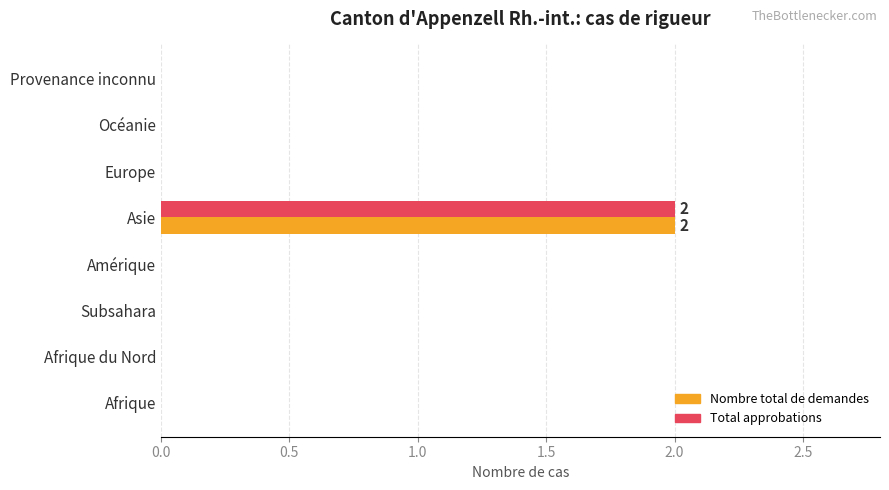

What is the total value across all series at Asie?

4